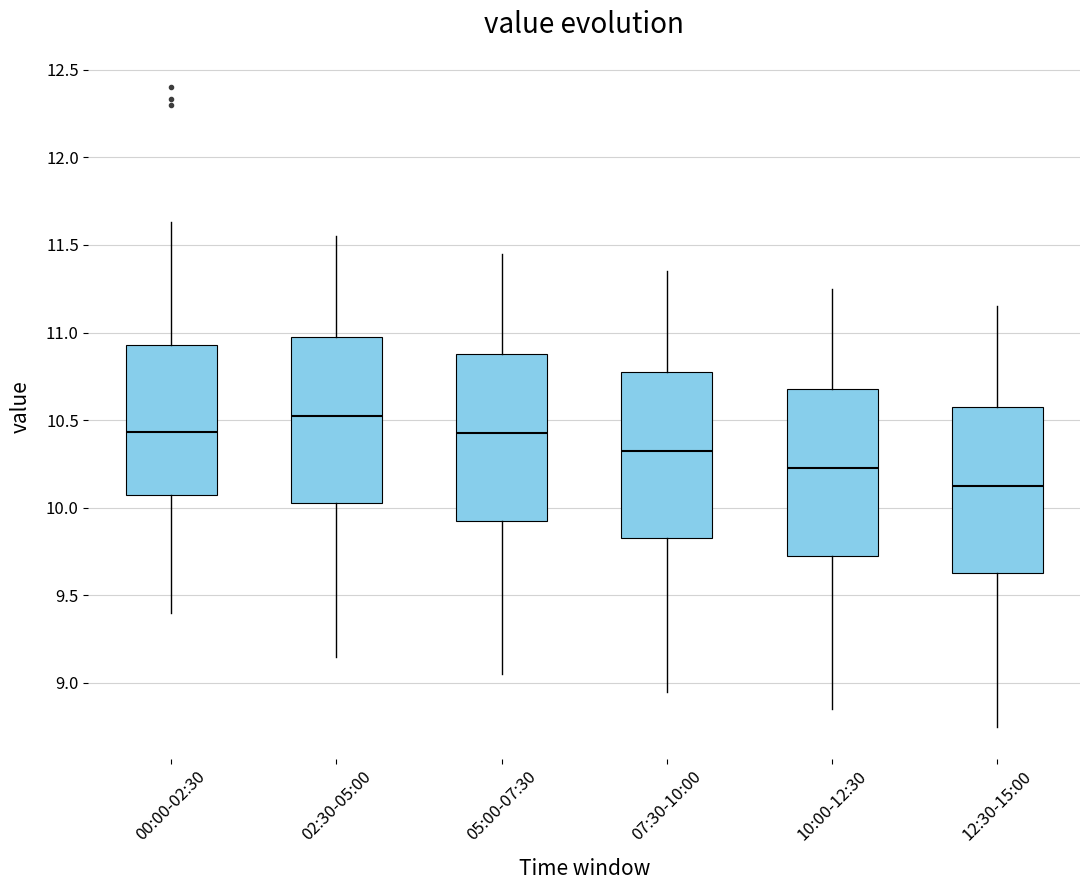

Where is the upper edge of the box for 10:00-12:30 on the y-axis? The values are not printed on the chart, so give them approximately, as read against the axis.

10.70